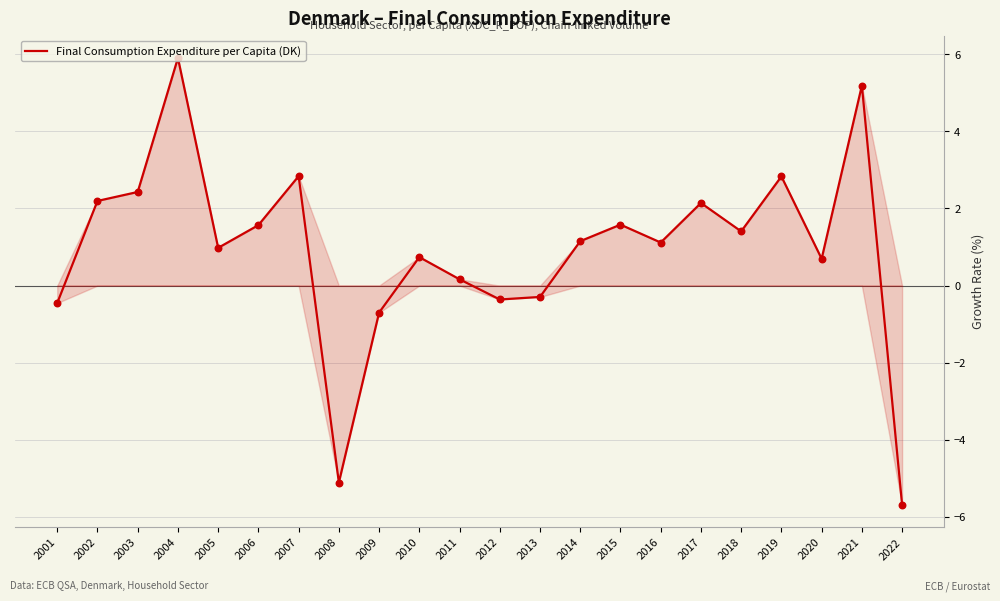

Between 2014 and 2018, which is larger?

2018